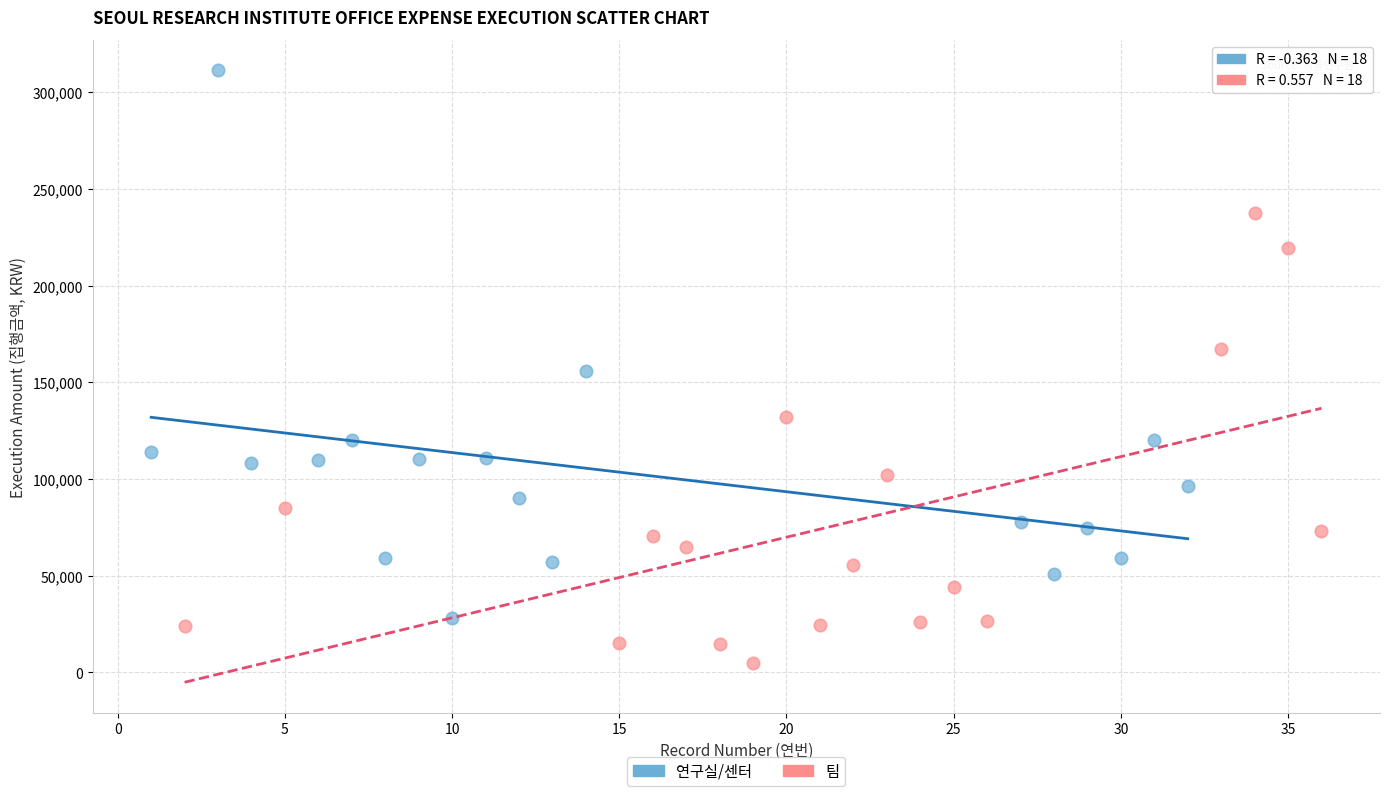

Which series contains the lowest Y value?

팀